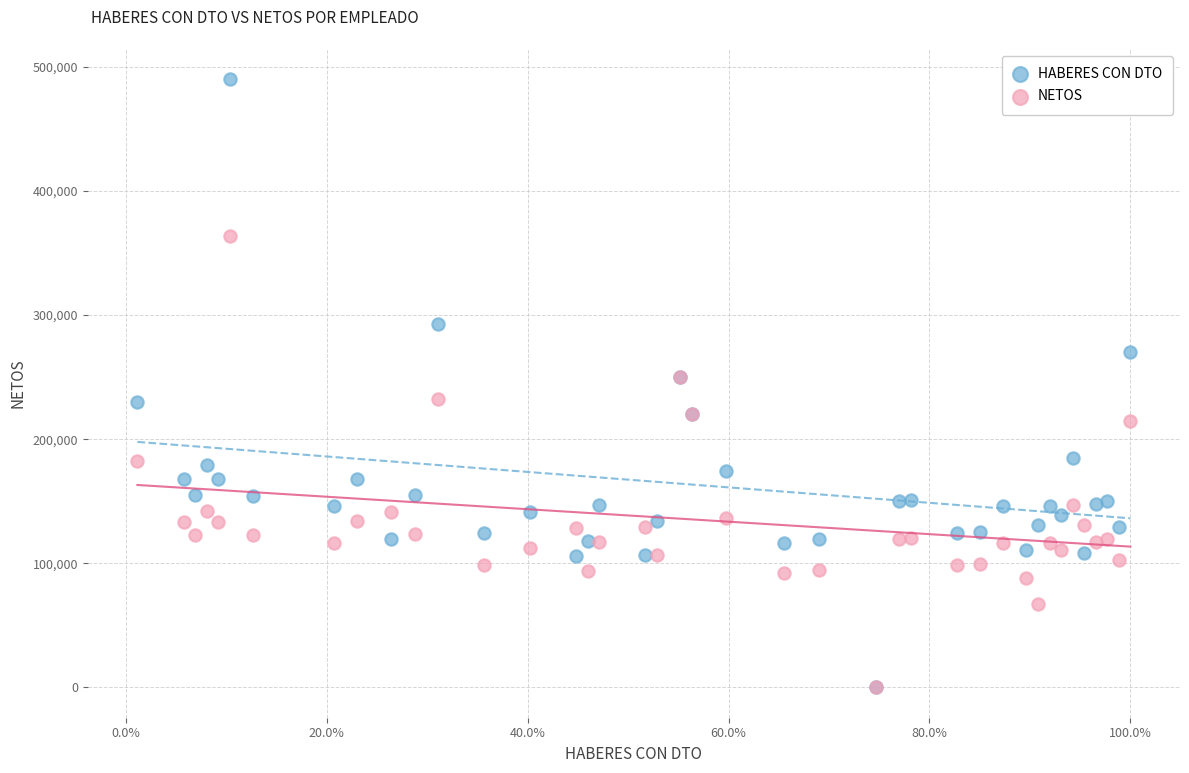

What are all the series names shown in the legend?

HABERES CON DTO, NETOS